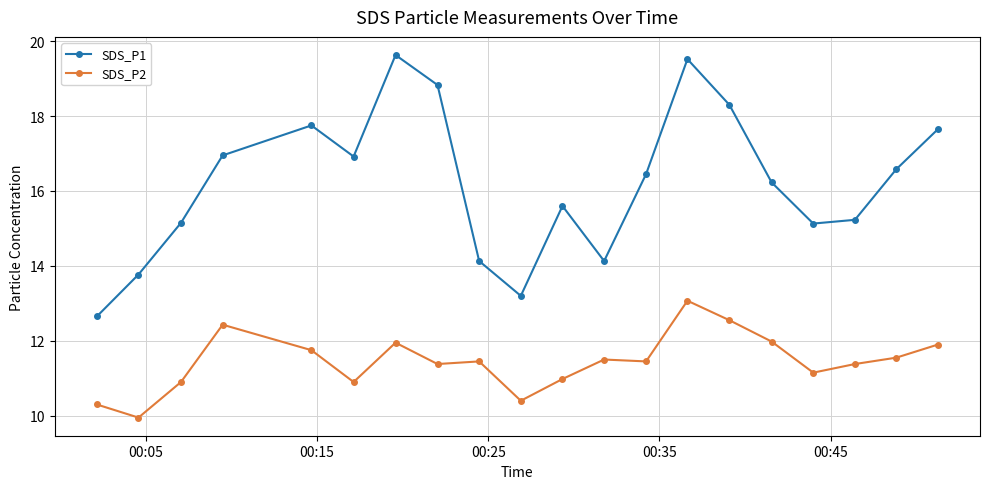

In SDS_P1, how many points are lower than both neighbors (excluding endpoints)?

4